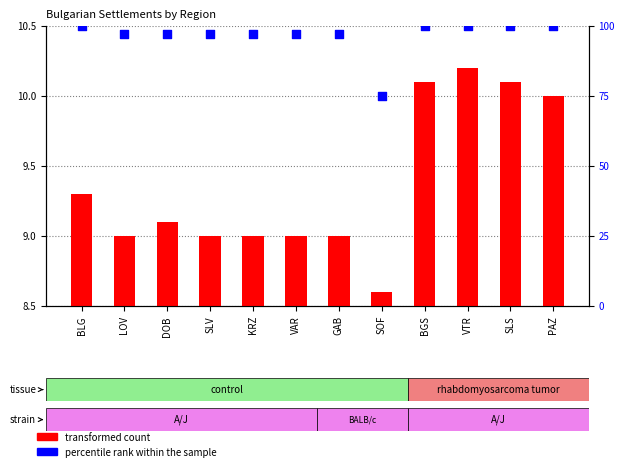

At which category is the sum across all series the highest?

VTR